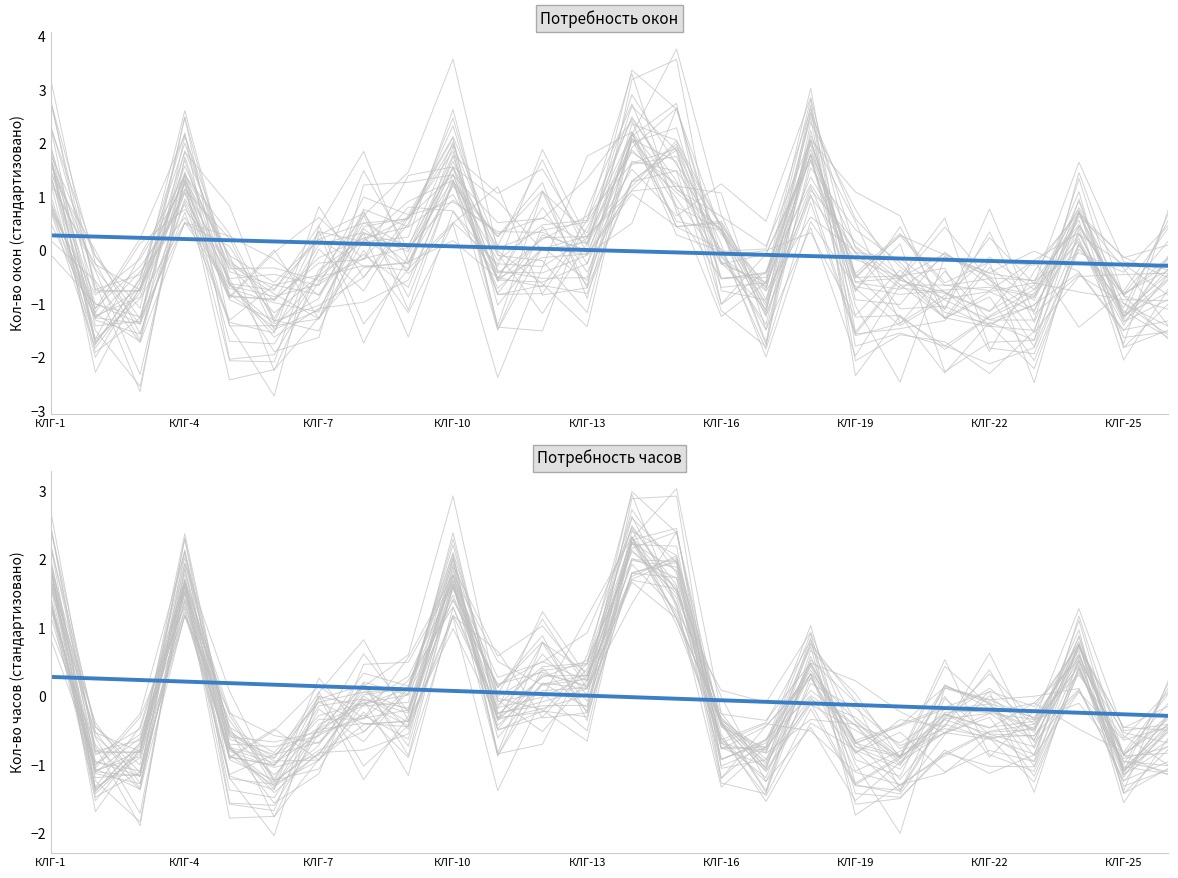

After their last crossing, which series has the higher values: Потребность окон or Потребность часов?

Потребность окон